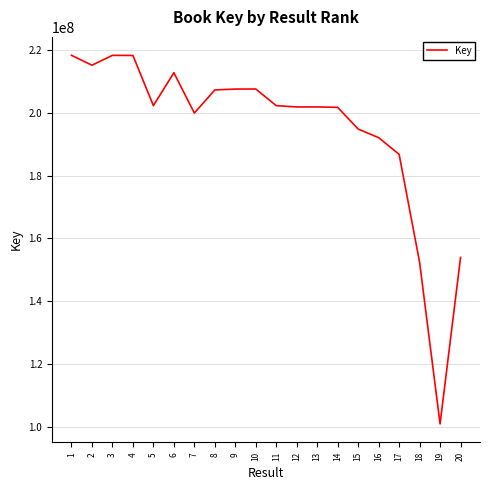

Which has a higher value, 6 or 17?

6